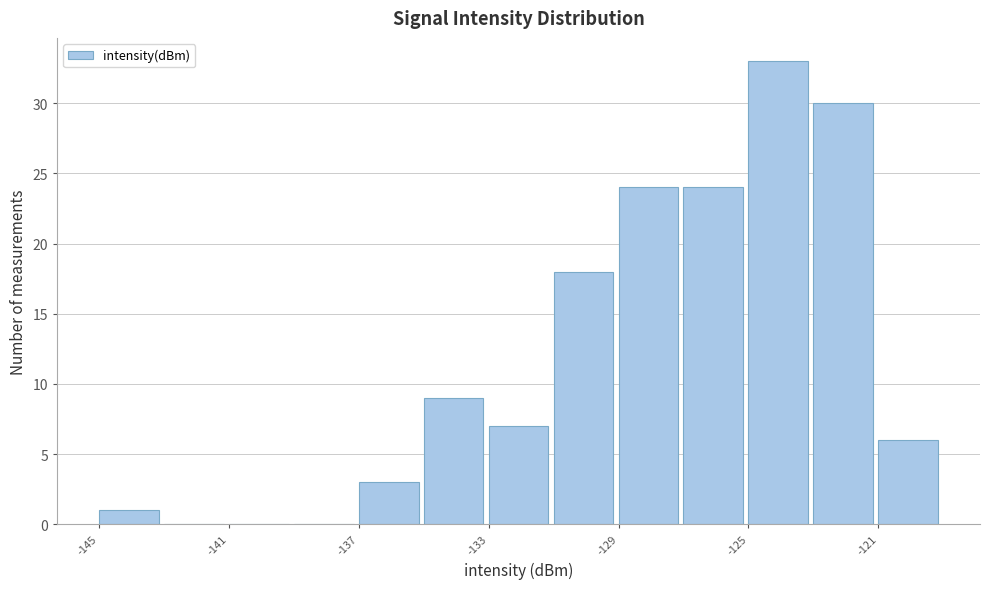

Which range on the x-axis has the tallest bar?

-125 to -123